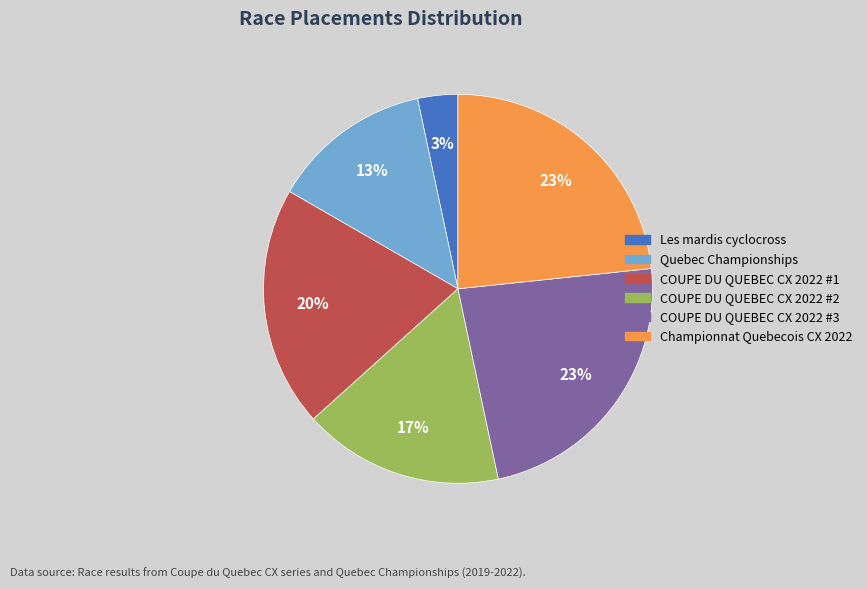

Which slice is the smallest?

Les mardis cyclocross